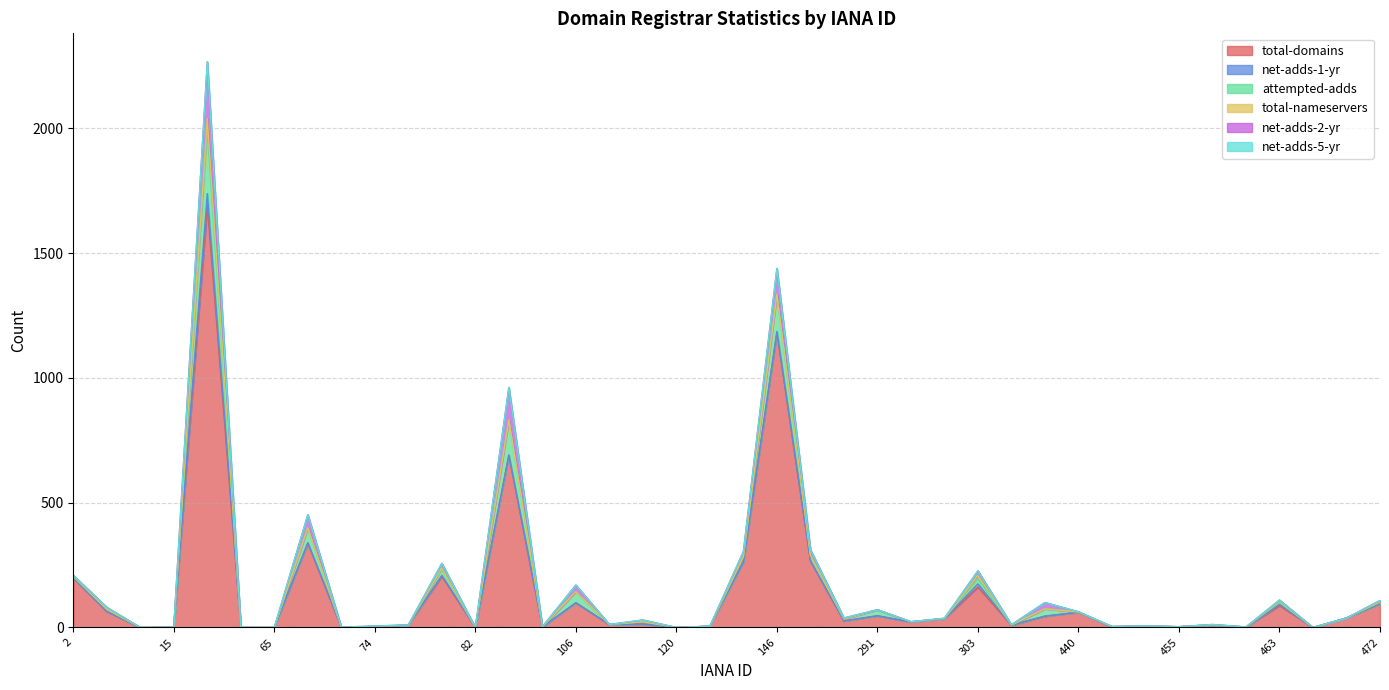

Which series changed the most between 9 and 440?

attempted-adds